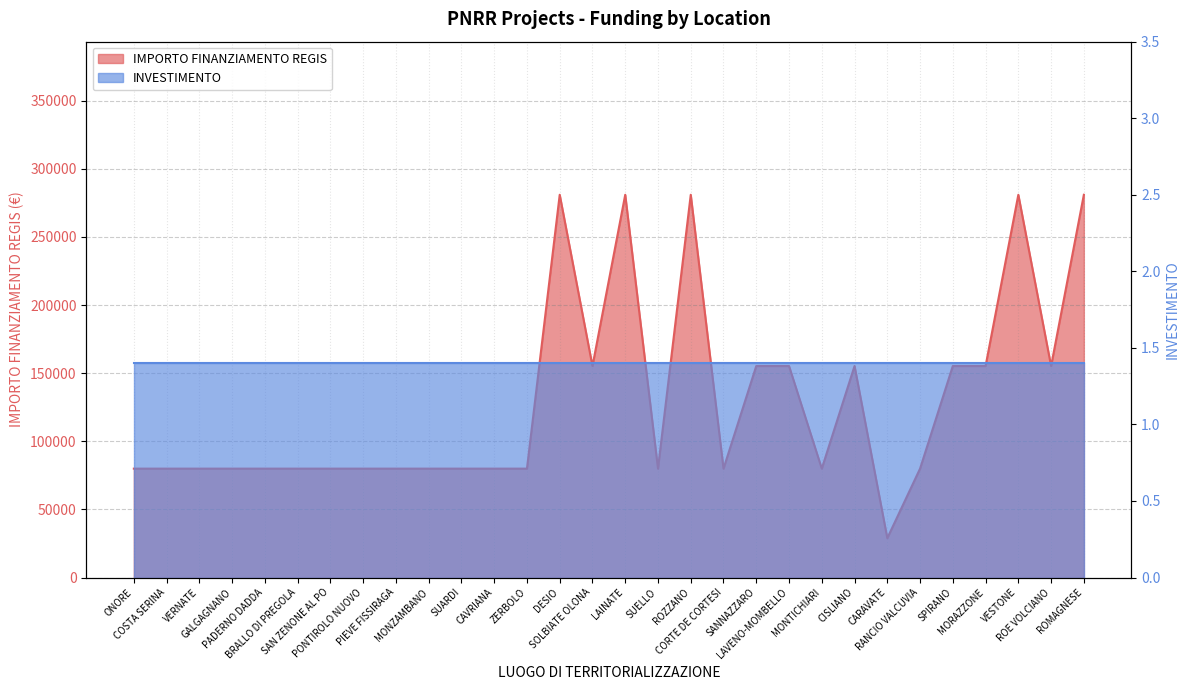

What is the smallest value displayed?

28902